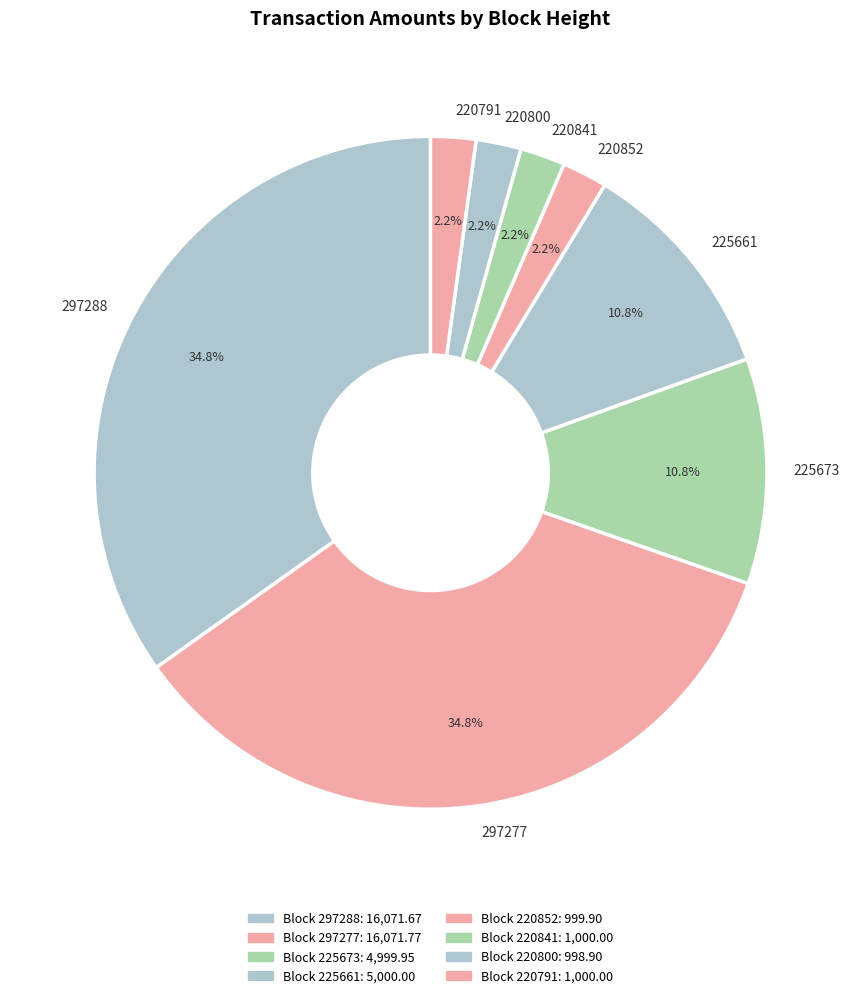

What percentage is the 225673 slice, to the nearest percent?

11%